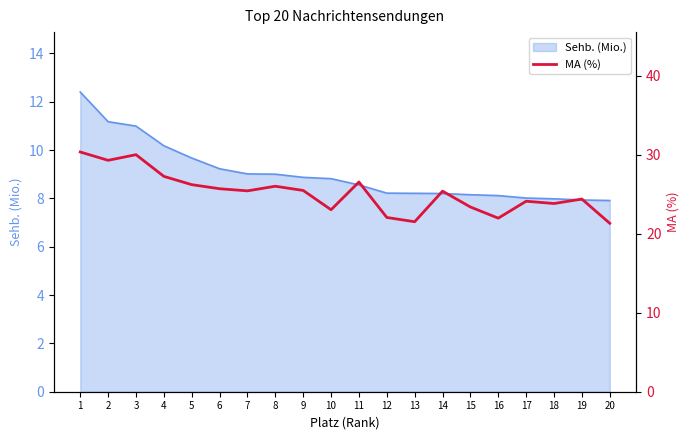

Reading right to left, transcribe all the data shown in this chart.

20=21.3	19=24.4	18=23.8	17=24.1	16=22.0	15=23.4	14=25.4	13=21.5	12=22.1	11=26.6	10=23.0	9=25.5	8=26.0	7=25.4	6=25.7	5=26.2	4=27.3	3=30.0	2=29.3	1=30.4